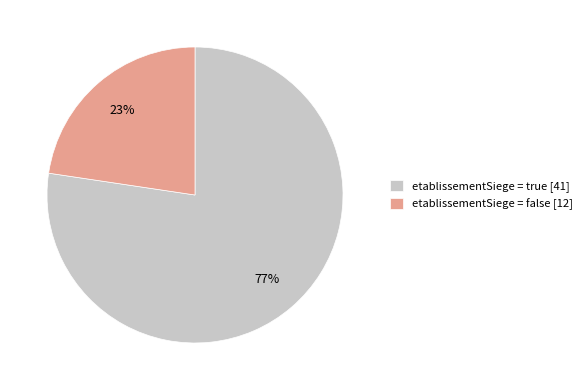

Is it true that etablissementSiege = false [12] is 12% of the pie?

False